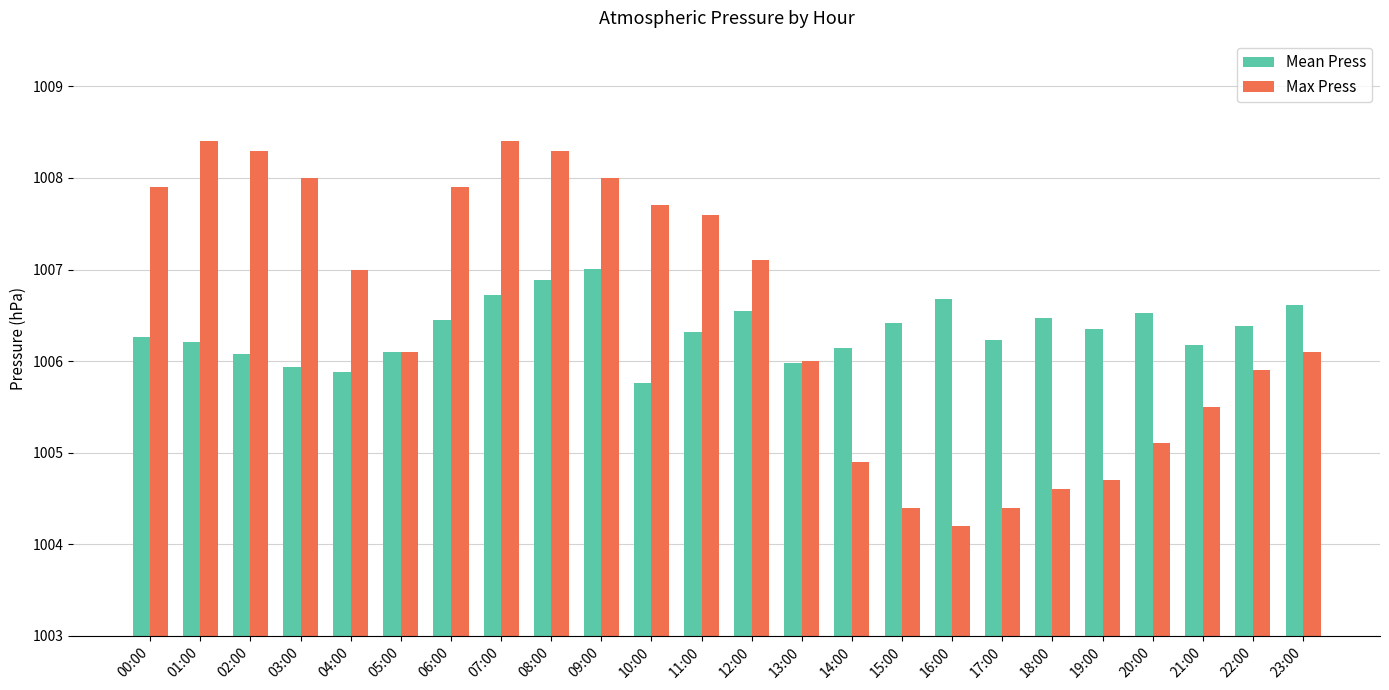

How many distinct data groups are displayed?

2